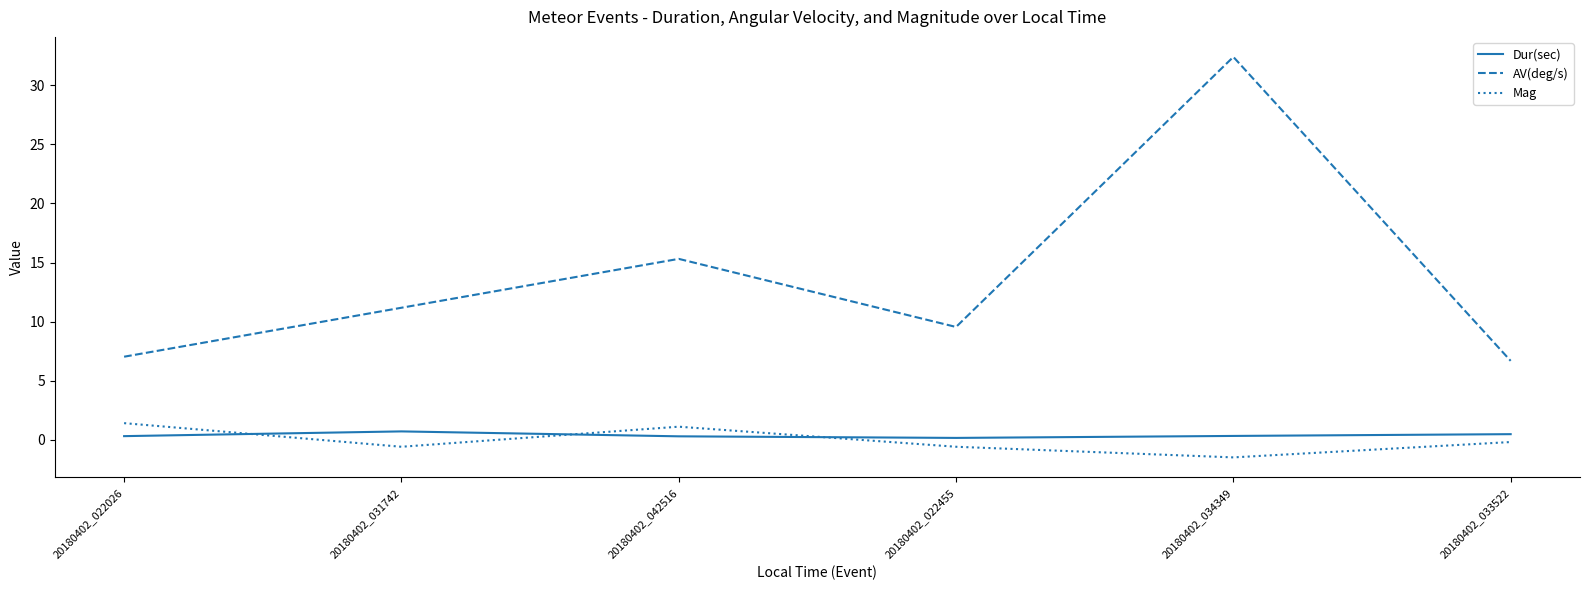

What is the average value of the Dur(sec) series?

0.4